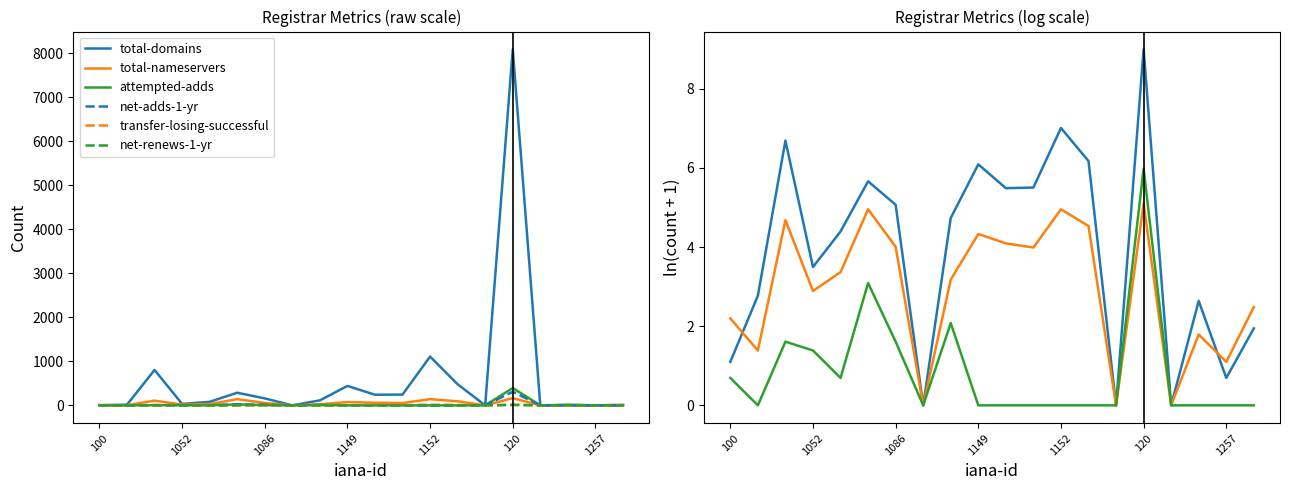

How many lines are shown in the chart?

6